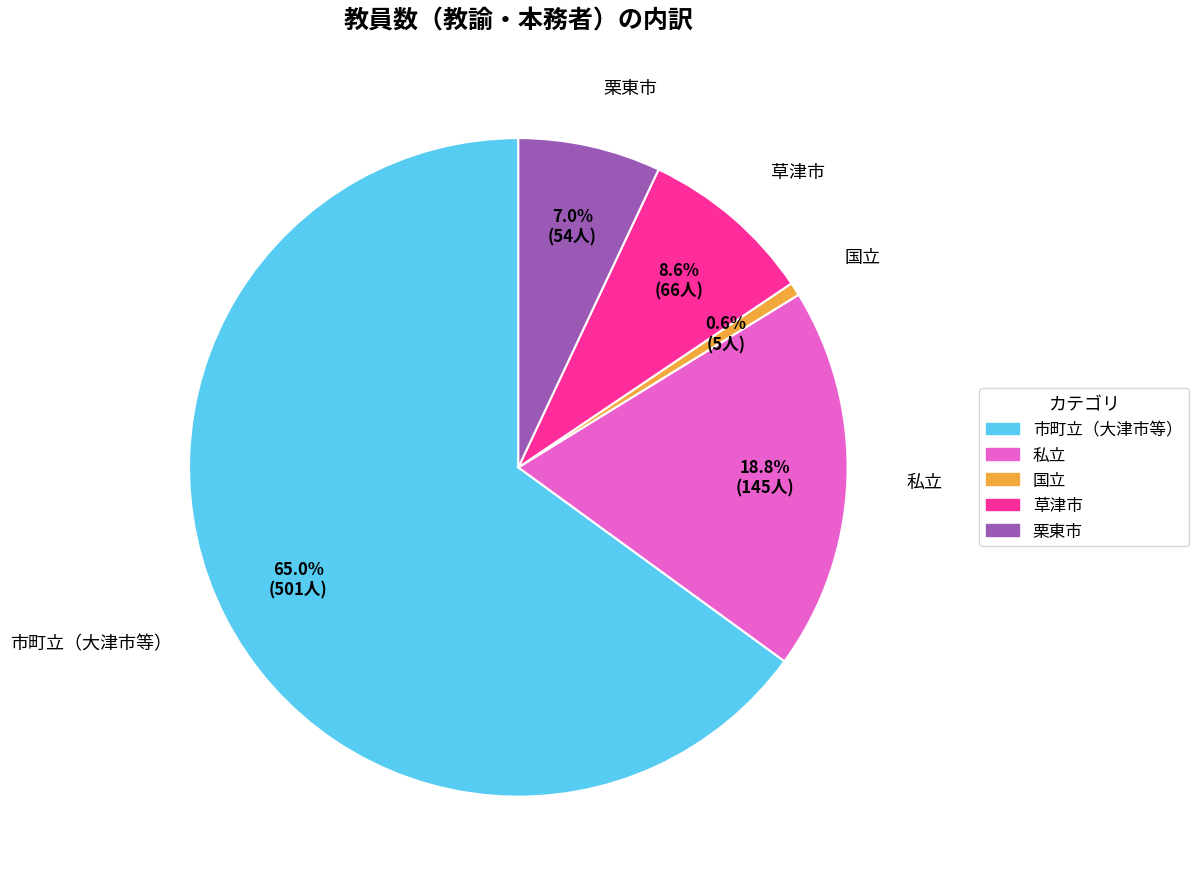

Is there a majority slice in this chart?

Yes